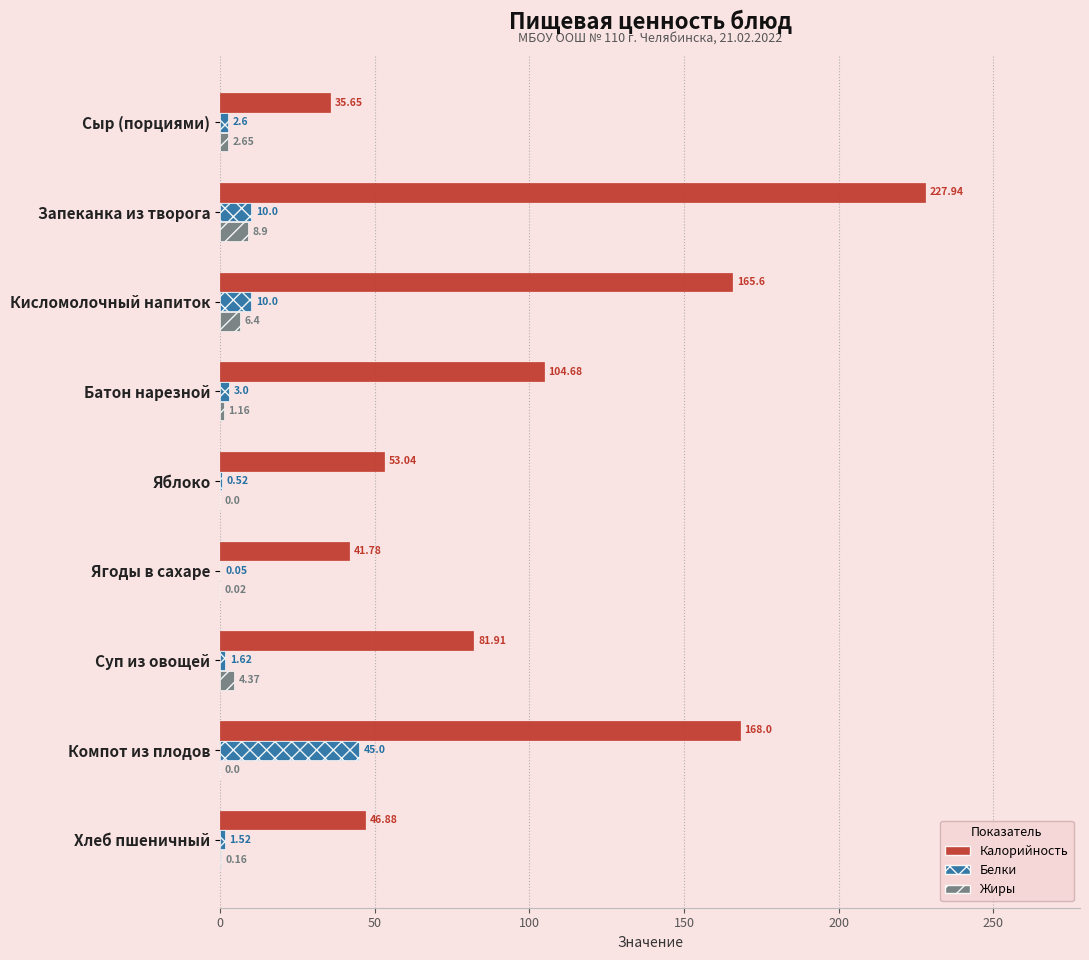

Where is Жиры nearest to the value 4?

Суп из овощей